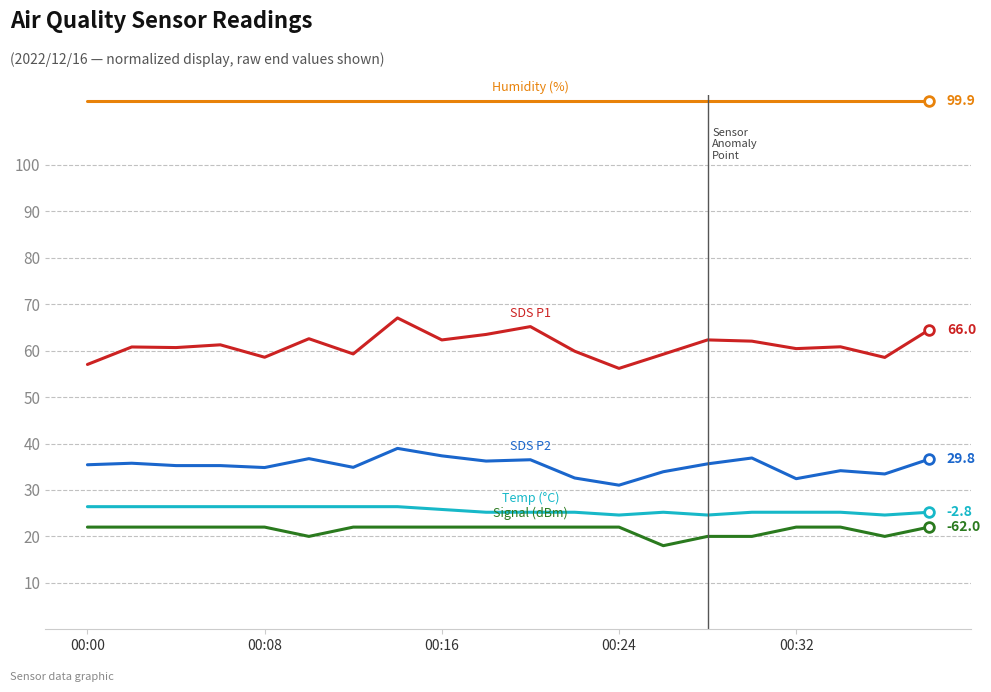

What is the maximum value shown in the chart?

113.7